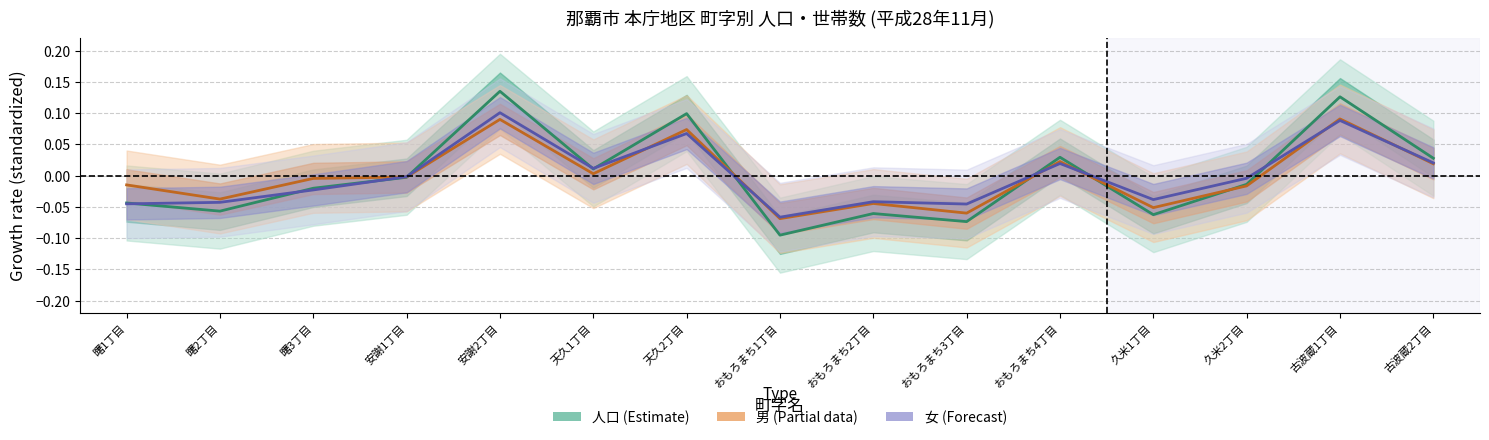

Between which two adjacent categories do 女 and 男 first intersect?

曙3丁目 and 安謝1丁目